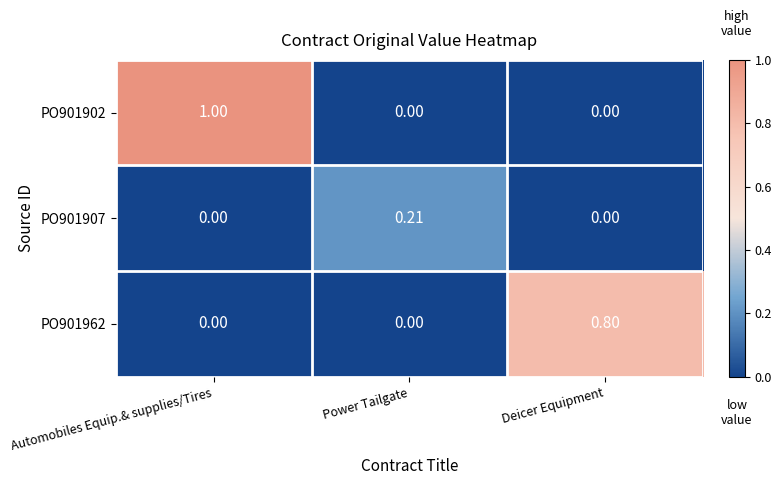

List the series in order of their overall mean, highest first.

PO901902, PO901962, PO901907